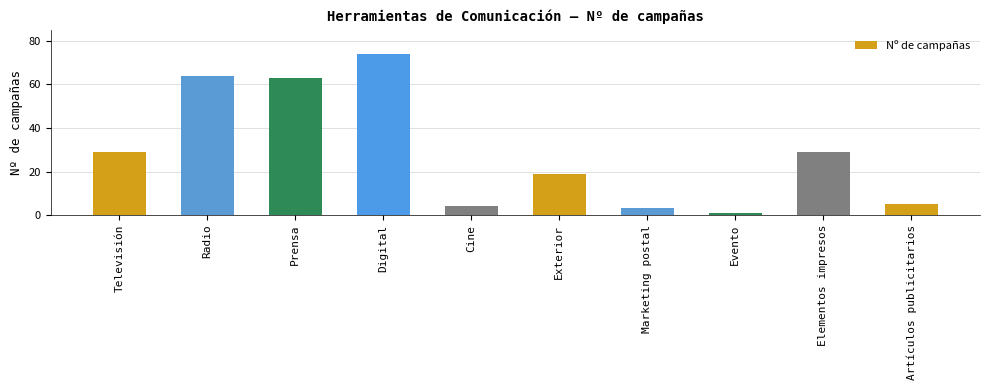

Reading left to right, list all the values displayed in this chart.

29	64	63	74	4	19	3	1	29	5